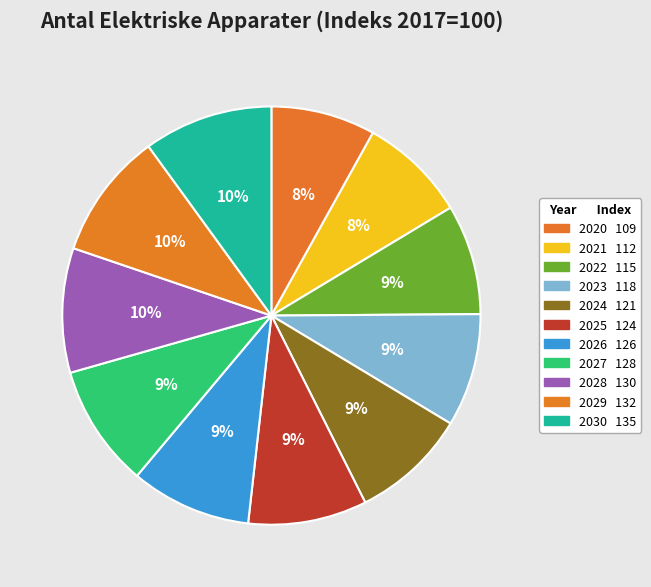

The 2020 slice represents 1% of the pie. True or false?

False